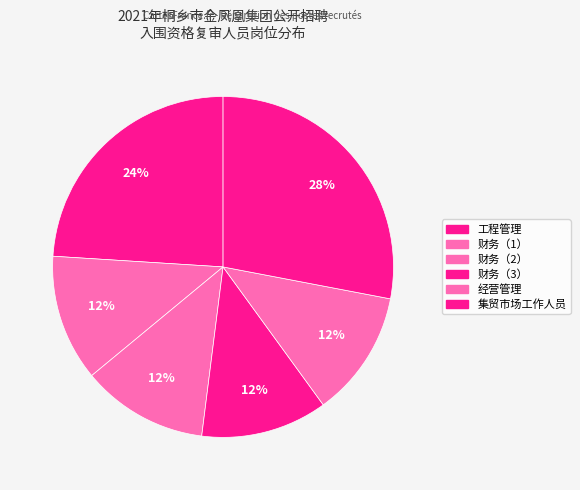

Which category has the biggest portion of the pie?

集贸市场工作人员